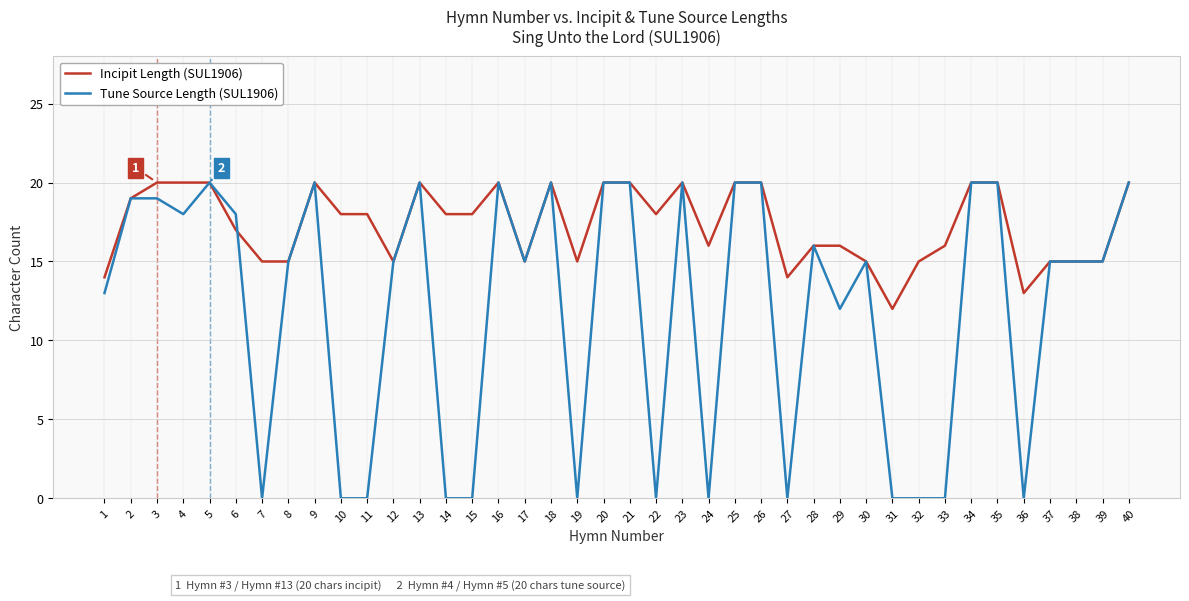

What is the greatest value displayed?

20